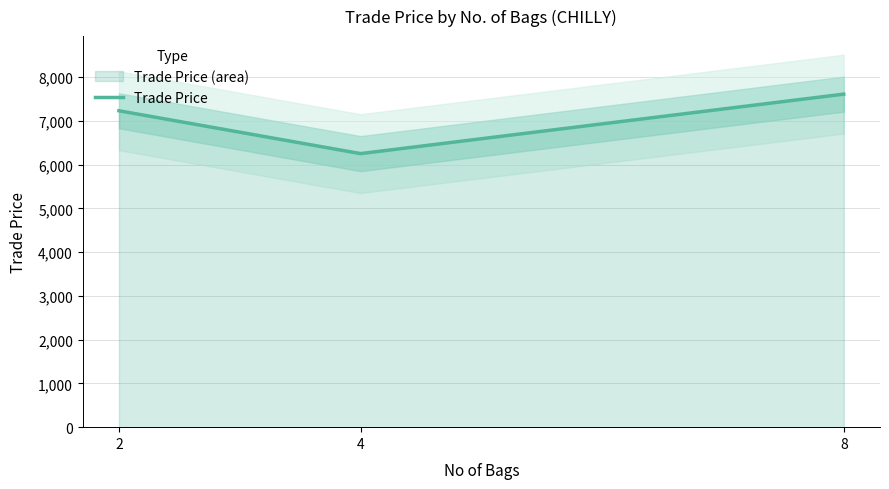

Rank the categories by value from highest to lowest.

8, 2, 4